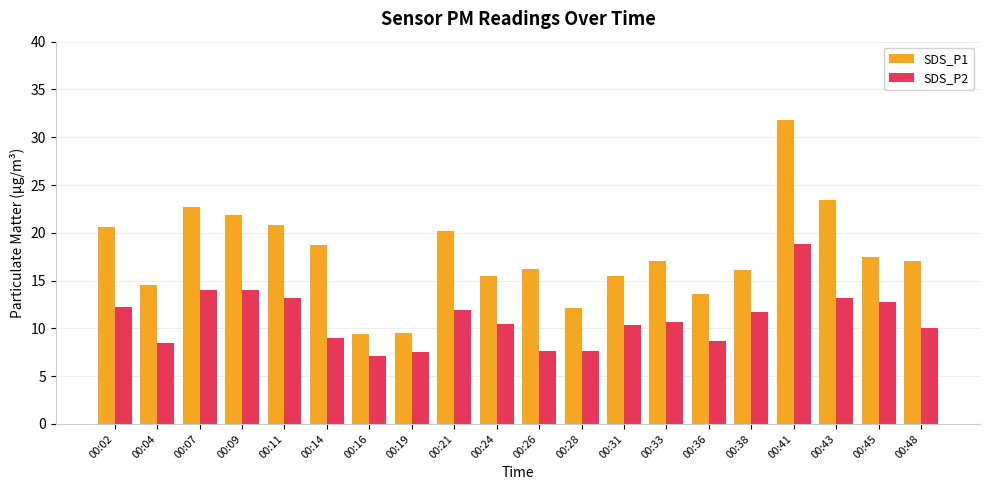

What is the sum of all SDS_P2 values?

219.3